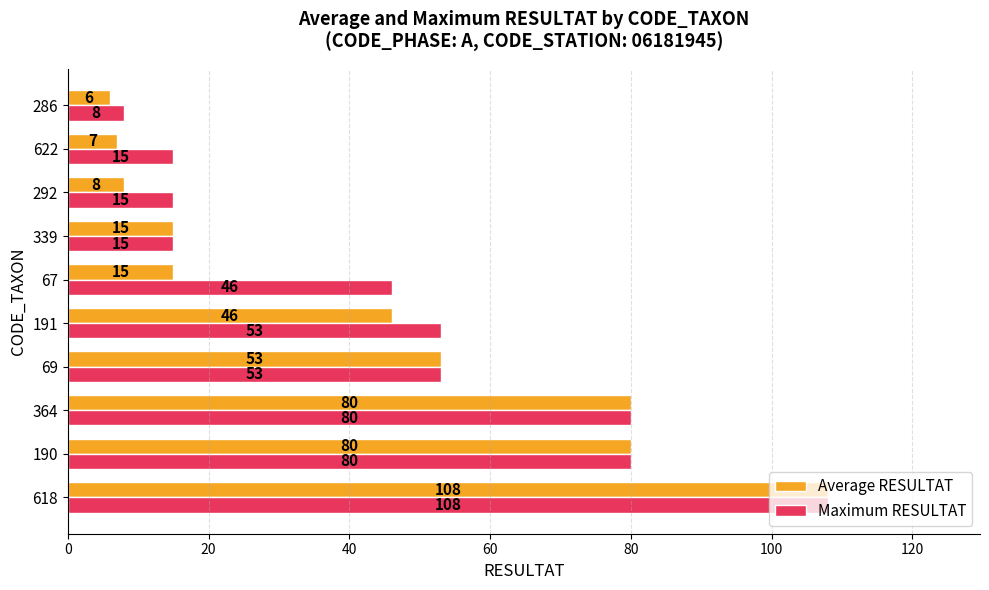

The value of Maximum RESULTAT at 69 is 53. True or false?

True